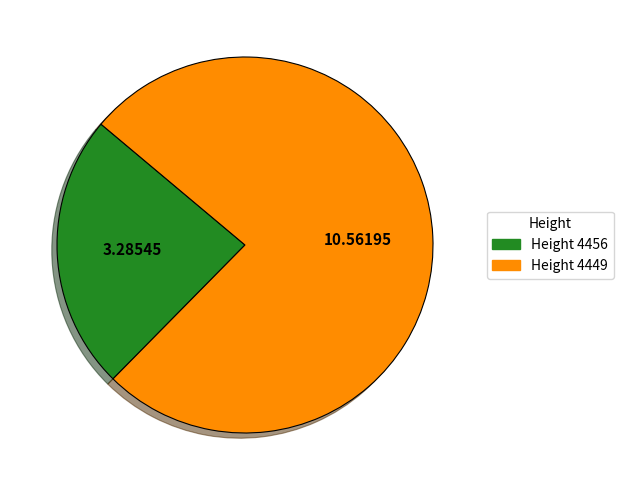

Does any single category account for the majority?

Yes